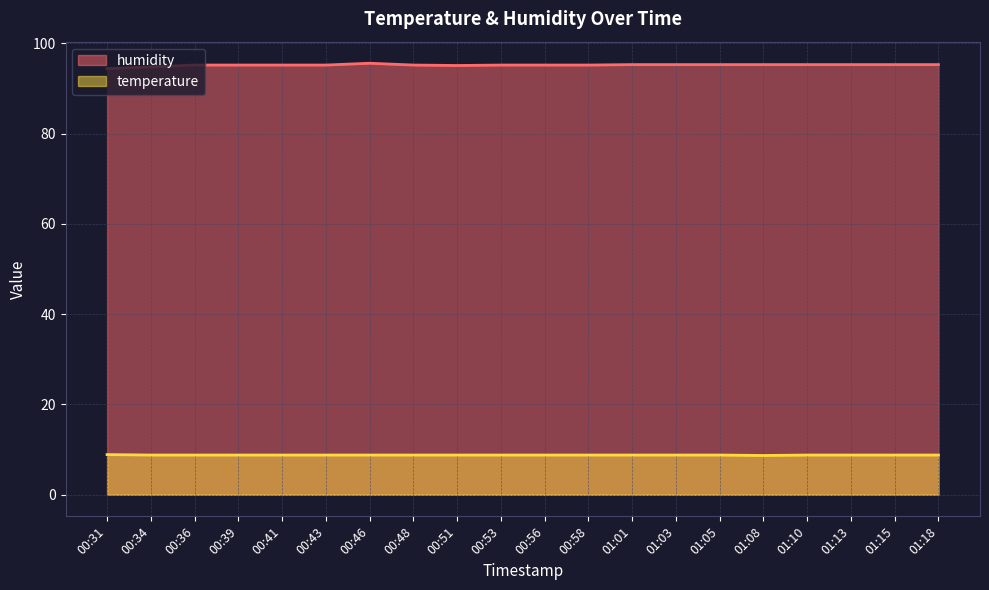

Between 00:39 and 00:31, which is larger?

00:39